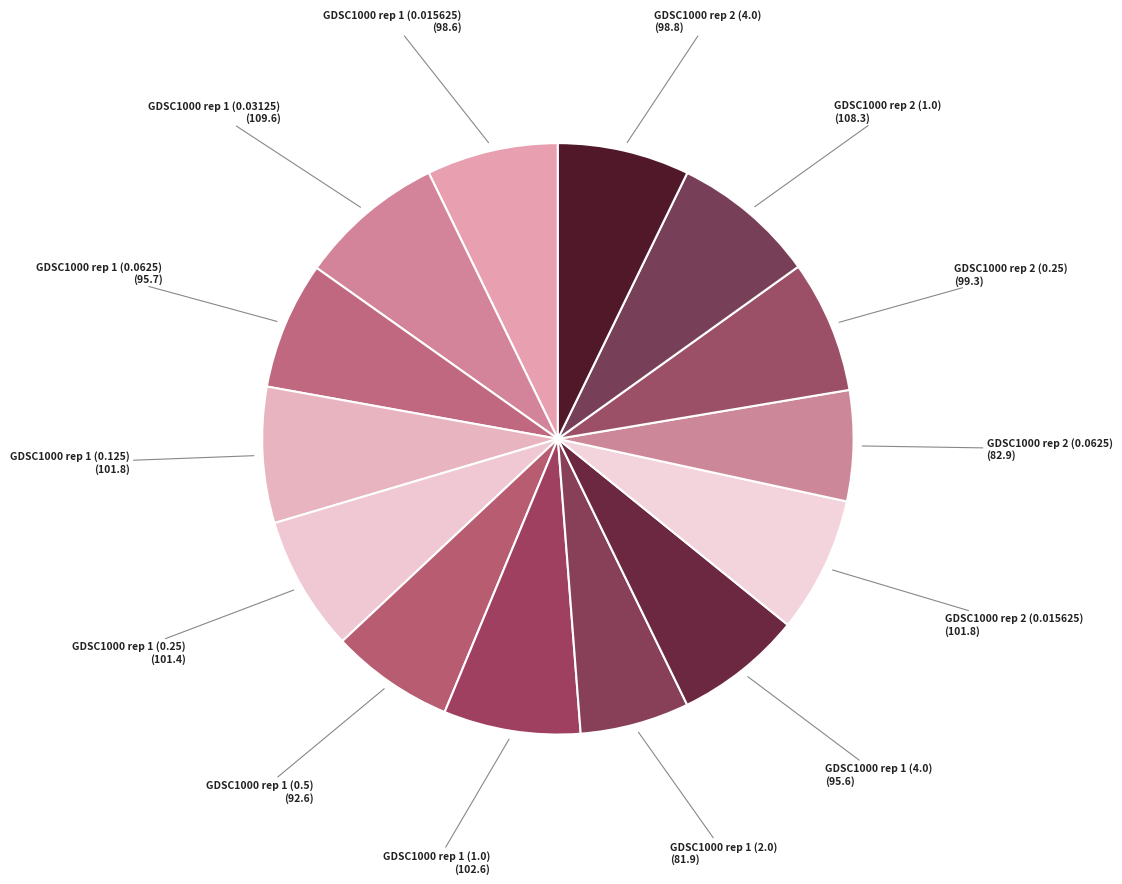

Is GDSC1000 rep 2 (0.0625) the majority of the pie?

No